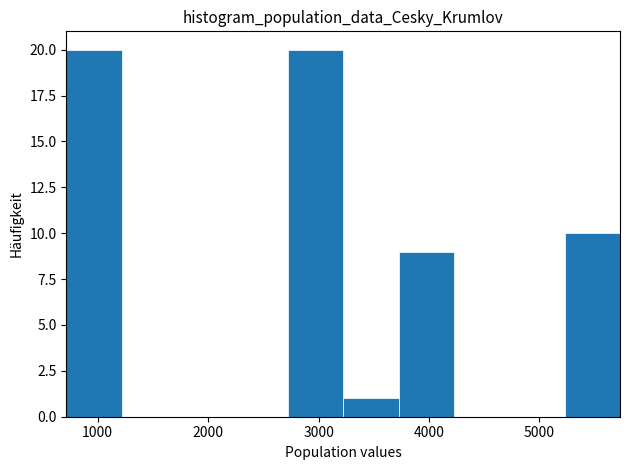

What is the height of the bar covering 700 to 1200 on the x-axis? Neither the bar edges nor the heights are printed on the chart, so give them approximately, as read against the axes.

20